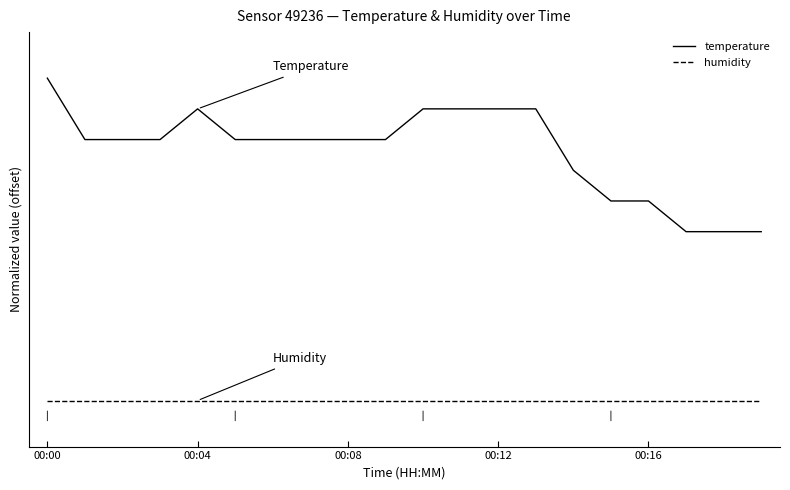

What is the label of the 14th point from the left?

13